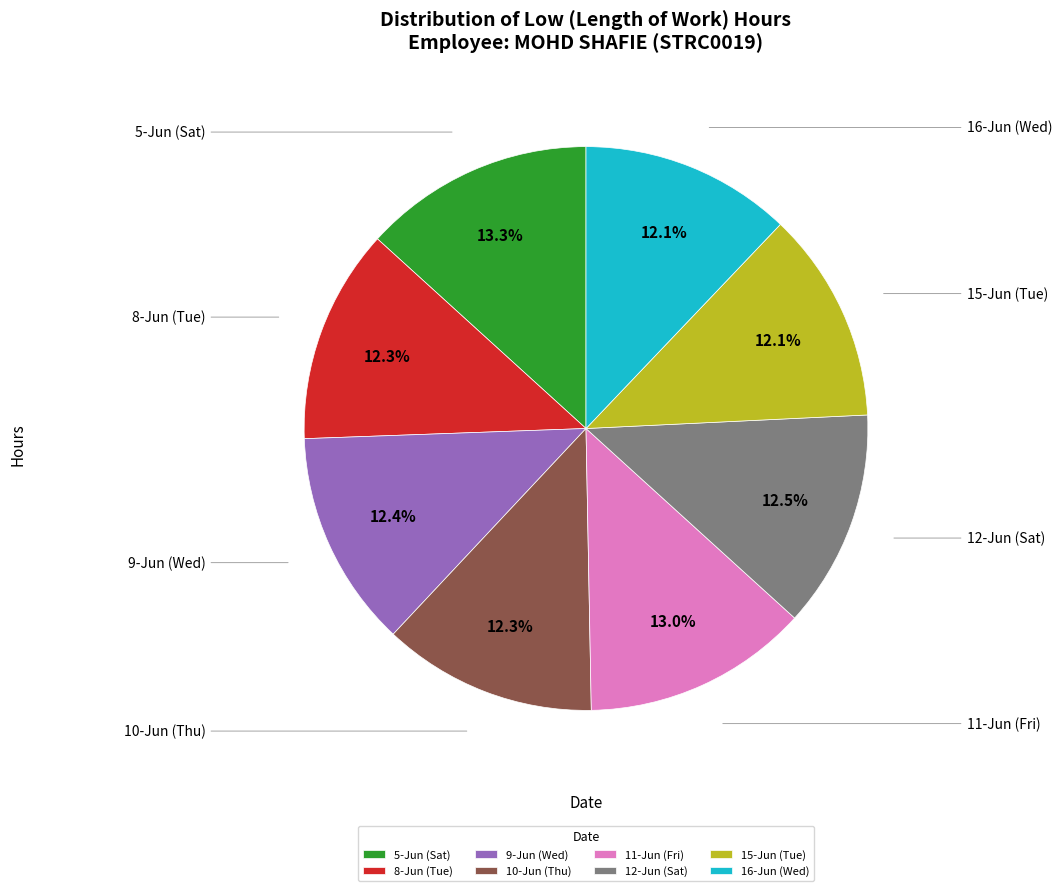

To the nearest percent, what is the difference between the 5-Jun (Sat) and 12-Jun (Sat) slice percentages?

1%